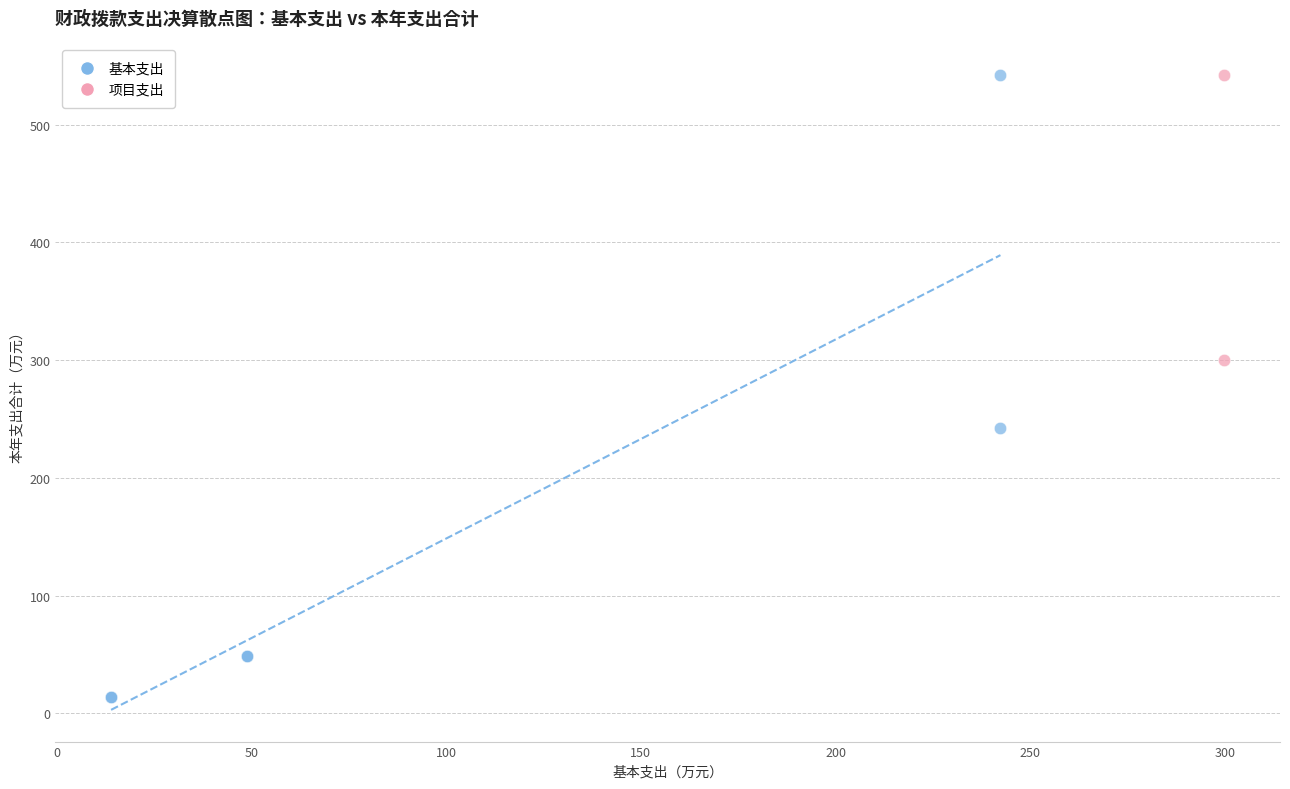

What are all the series names shown in the legend?

基本支出, 项目支出